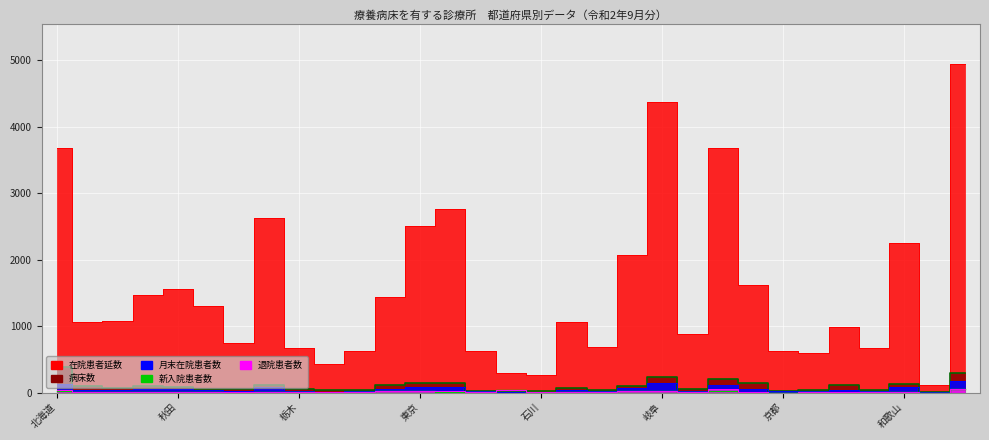

What is the sum of the 新入院患者数 values at 岐阜 and 岡山?

71